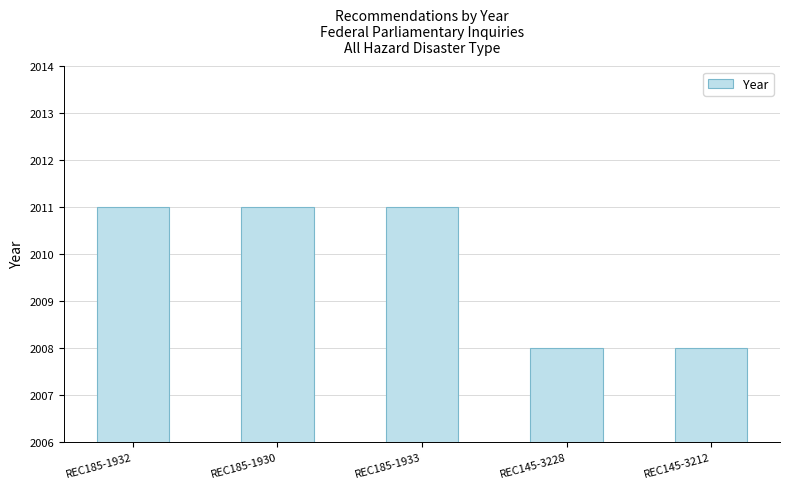

What is the value of the 2nd bar from the left?

2011